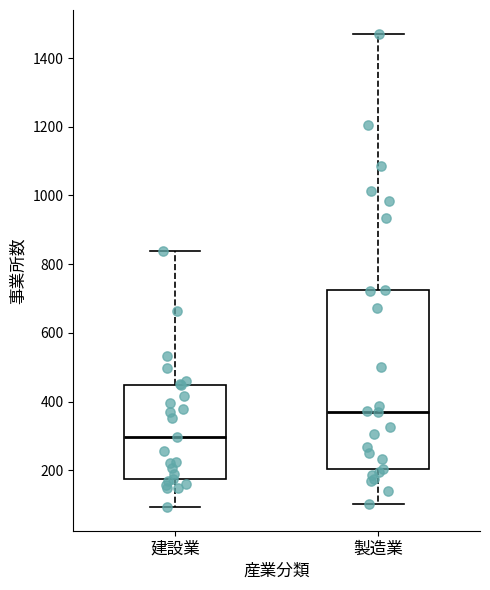

Where is the lower edge of the box for 建設業 on the y-axis? The values are not printed on the chart, so give them approximately, as read against the axis.

180